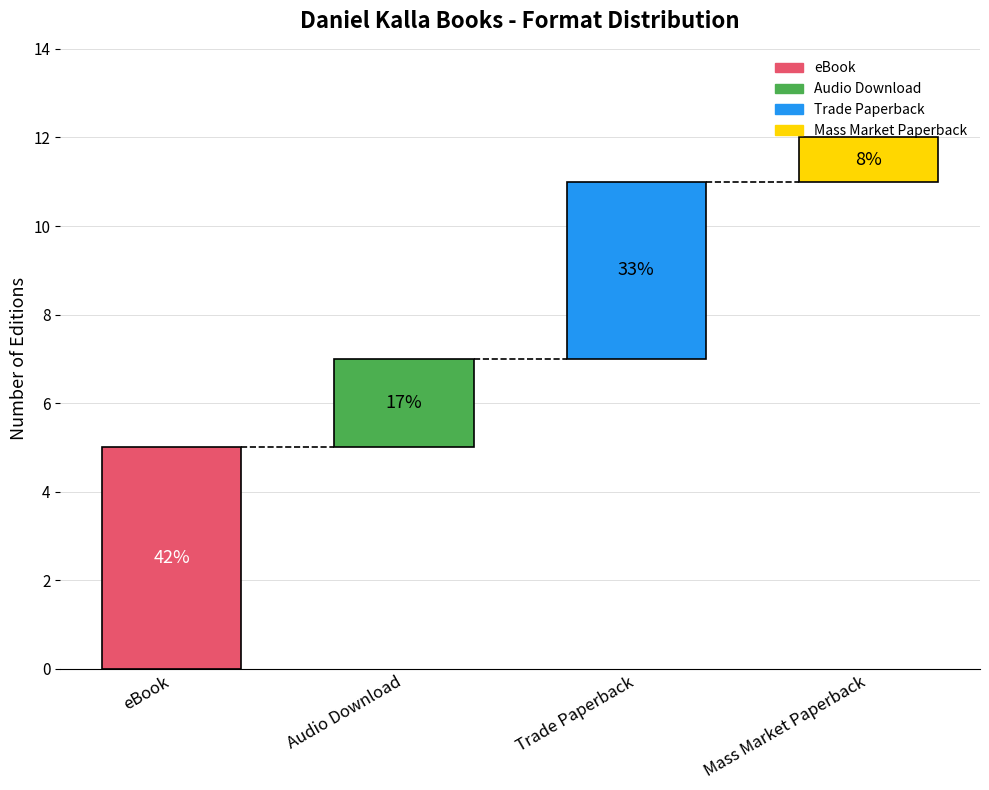

Reading left to right, what are all the values shown in this chart?

eBook=5	Audio Download=2	Trade Paperback=4	Mass Market Paperback=1